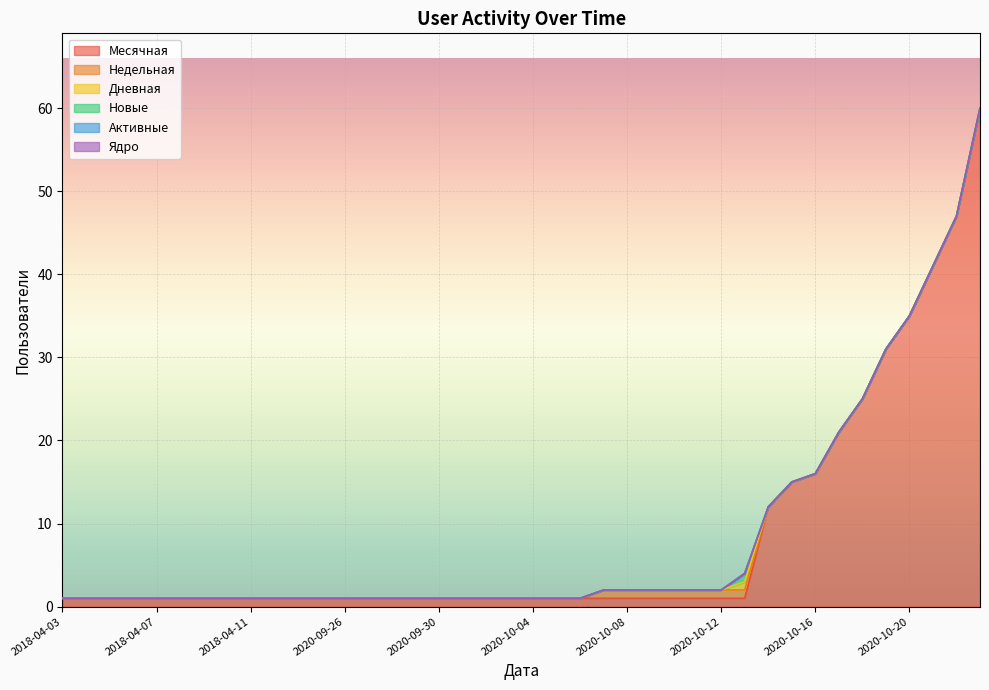

What position from the left is 2018-04-05?

3